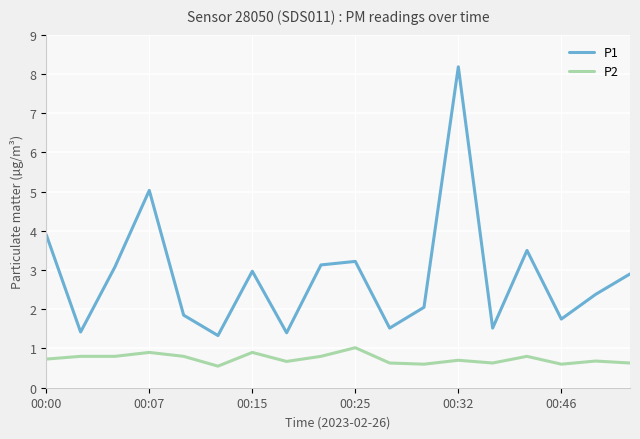

Which series has the widest spread of values?

P1